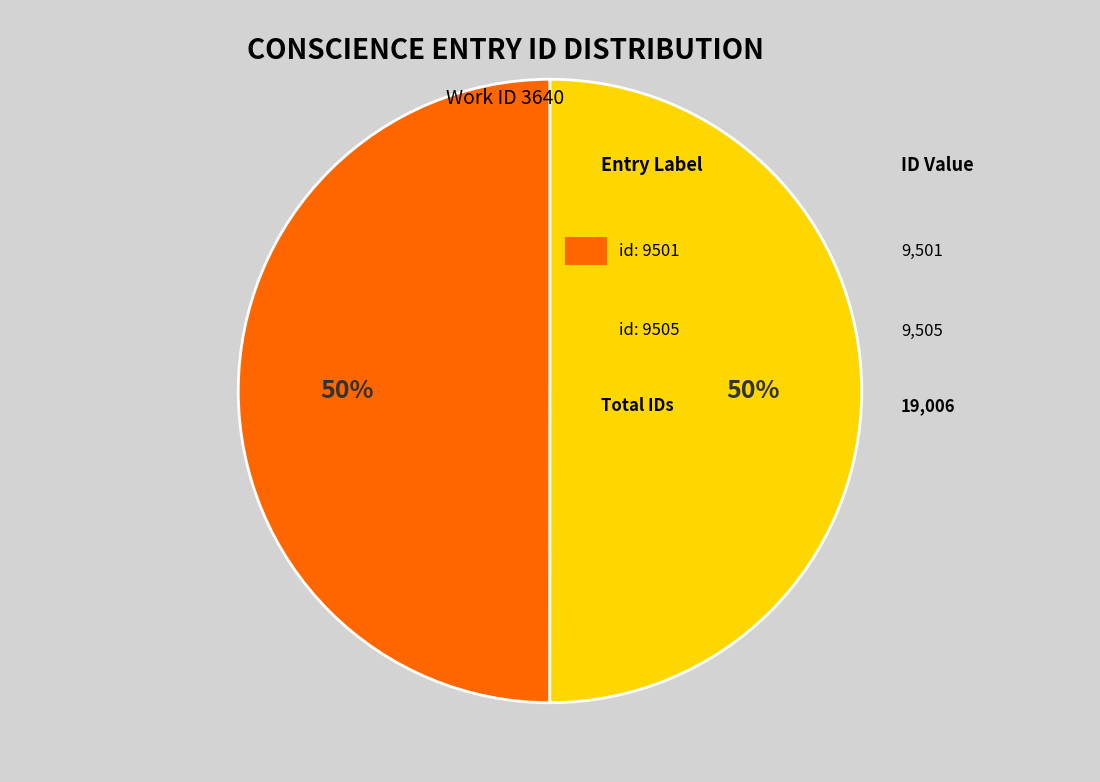

To the nearest percent, what is the average slice percentage?

50%